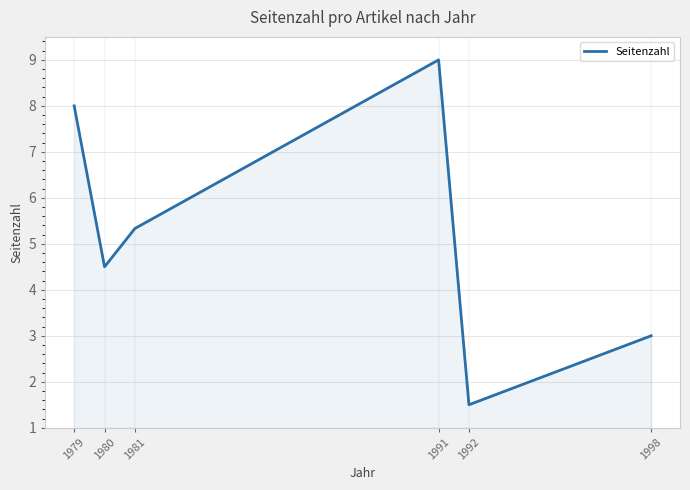

True or false: there are more than 0 points higher than both neighbors.

True